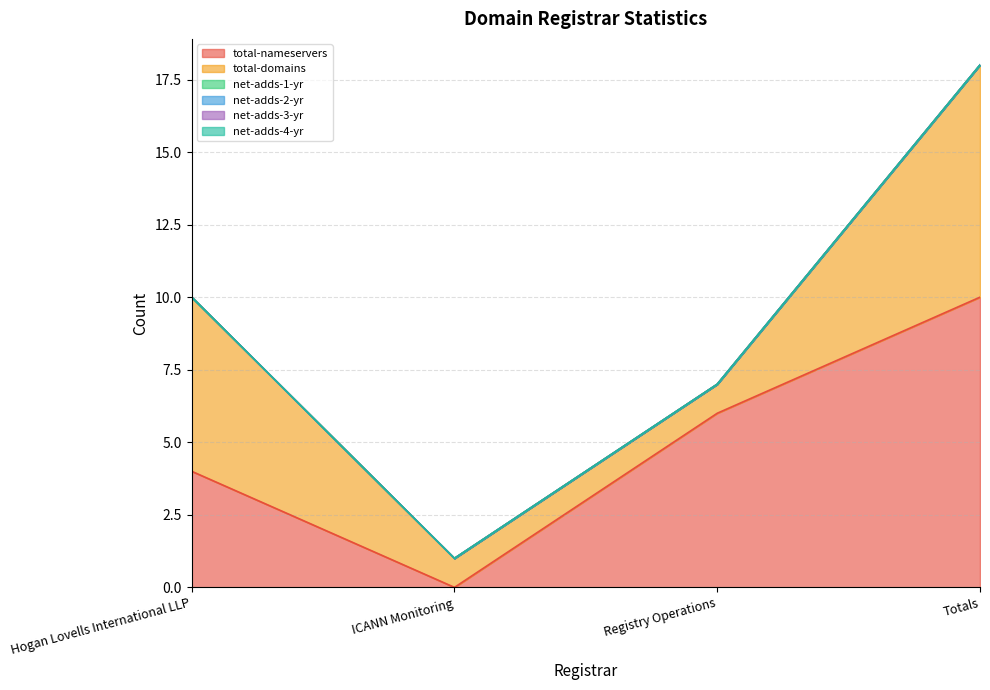

What are all the series names shown in the legend?

total-nameservers, total-domains, net-adds-1-yr, net-adds-2-yr, net-adds-3-yr, net-adds-4-yr